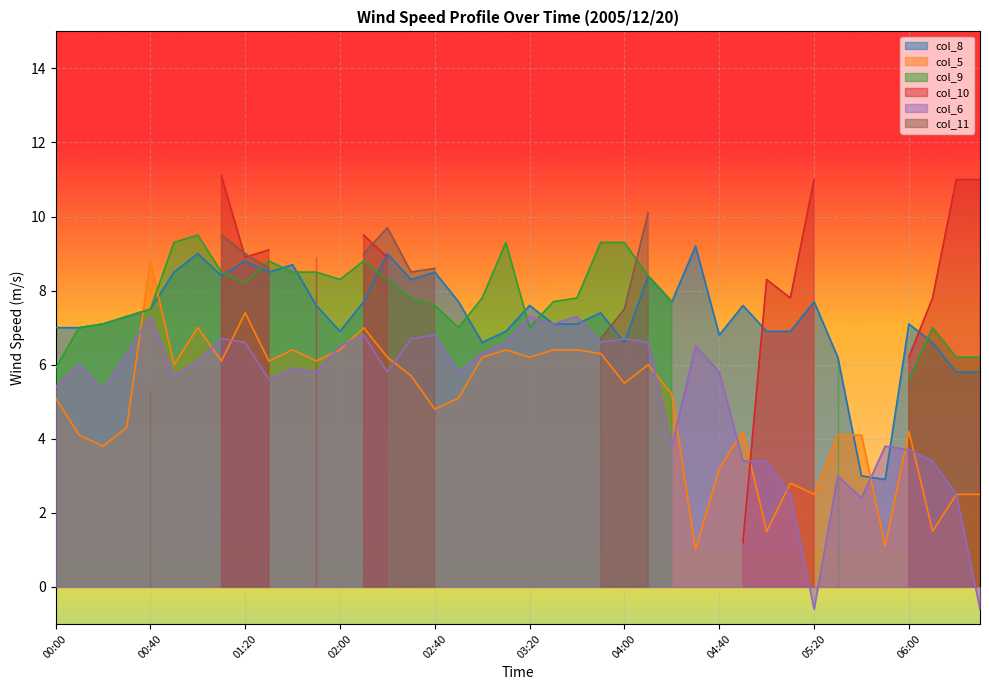

What position from the left is 02:40?

17